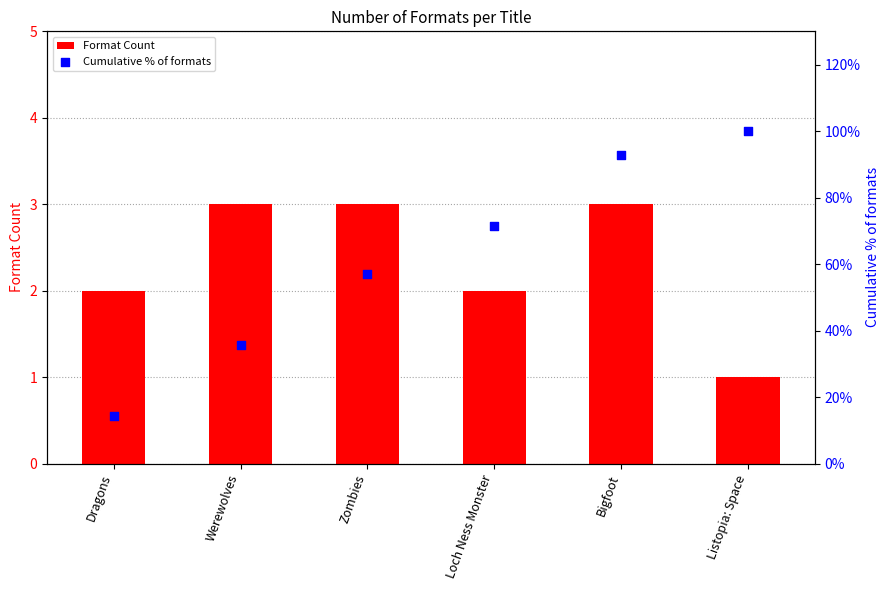

Which series reaches the maximum Y coordinate?

Cumulative % of formats